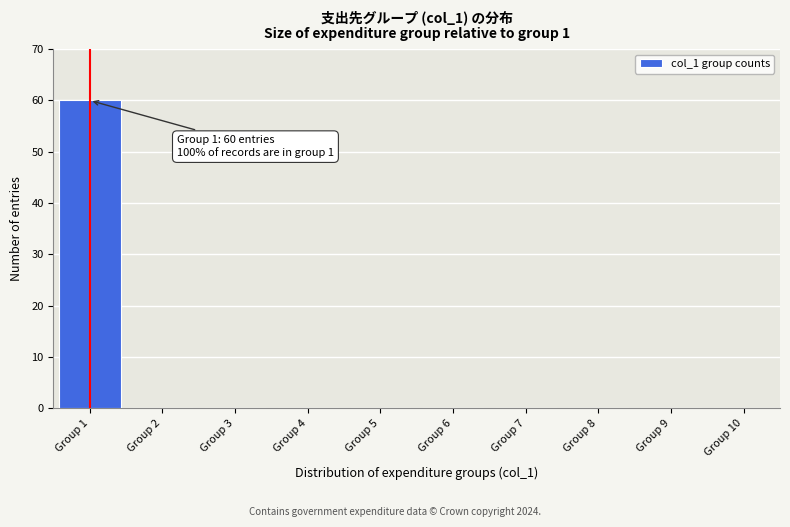

Which range on the x-axis has the tallest bar?

0.5 to 1.5